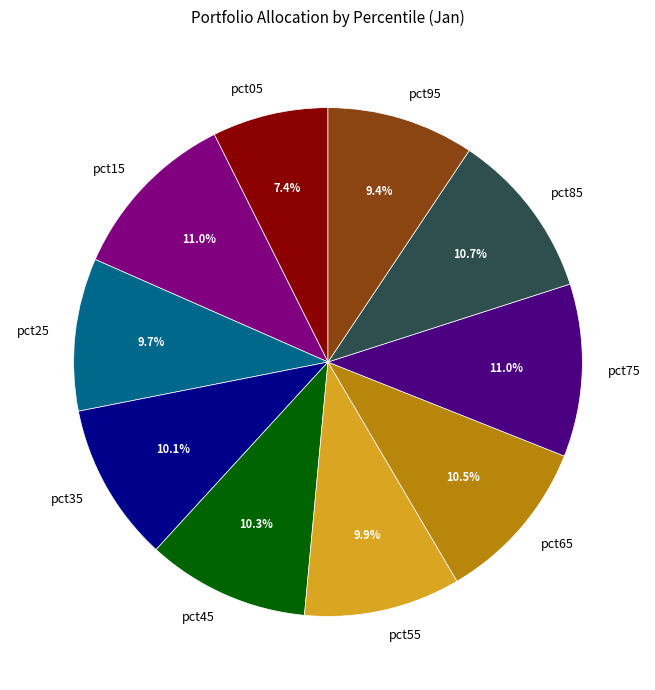

How many slices are in this pie chart?

10